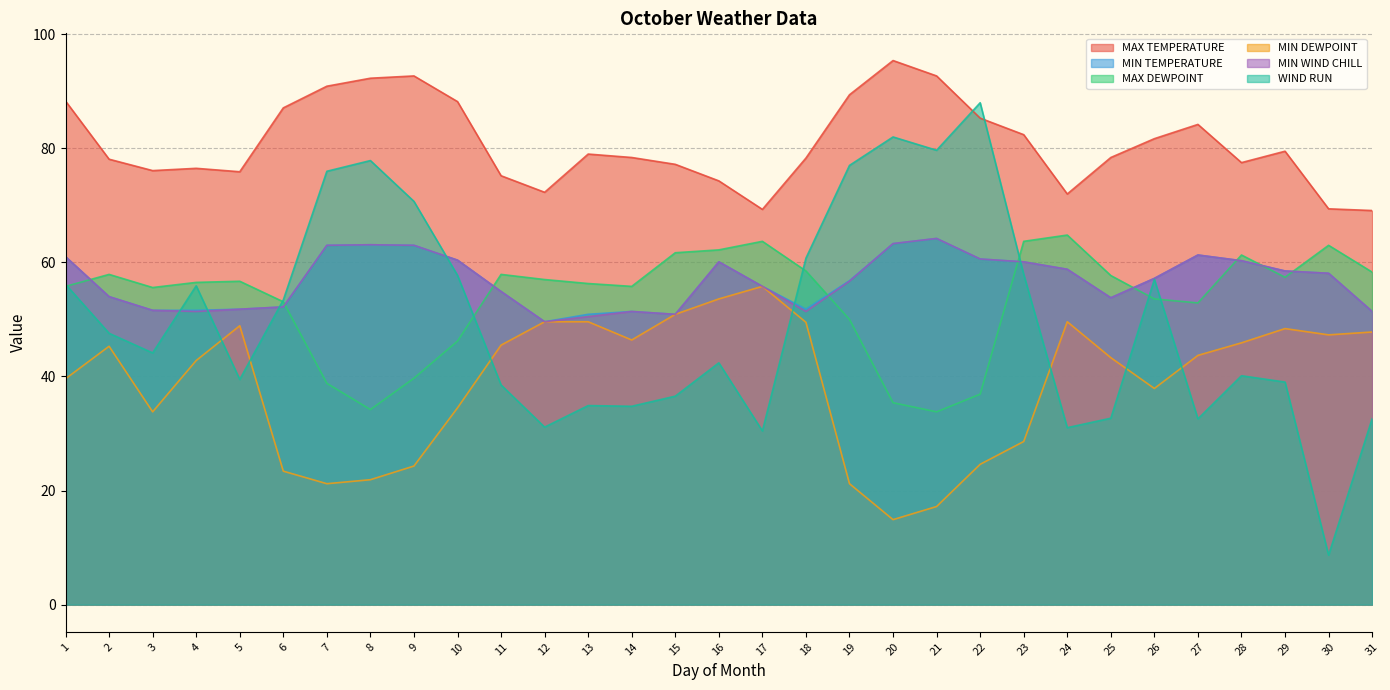

What is the value of the MIN WIND CHILL point at the 29th from the left?

58.5